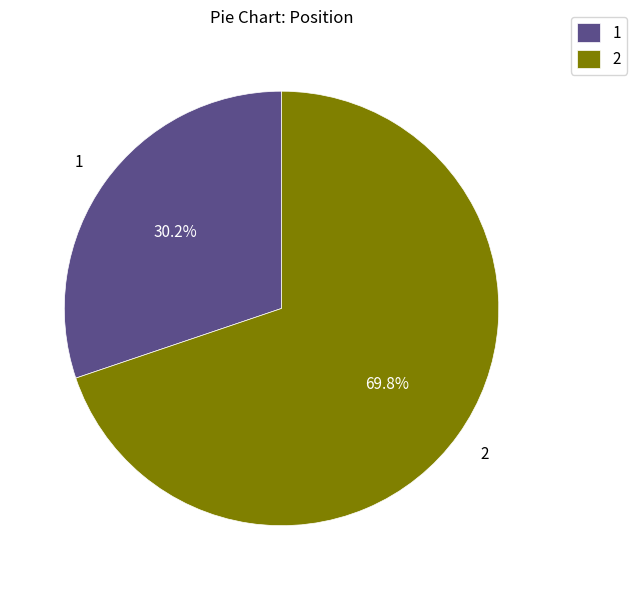

How many slices are in this pie chart?

2